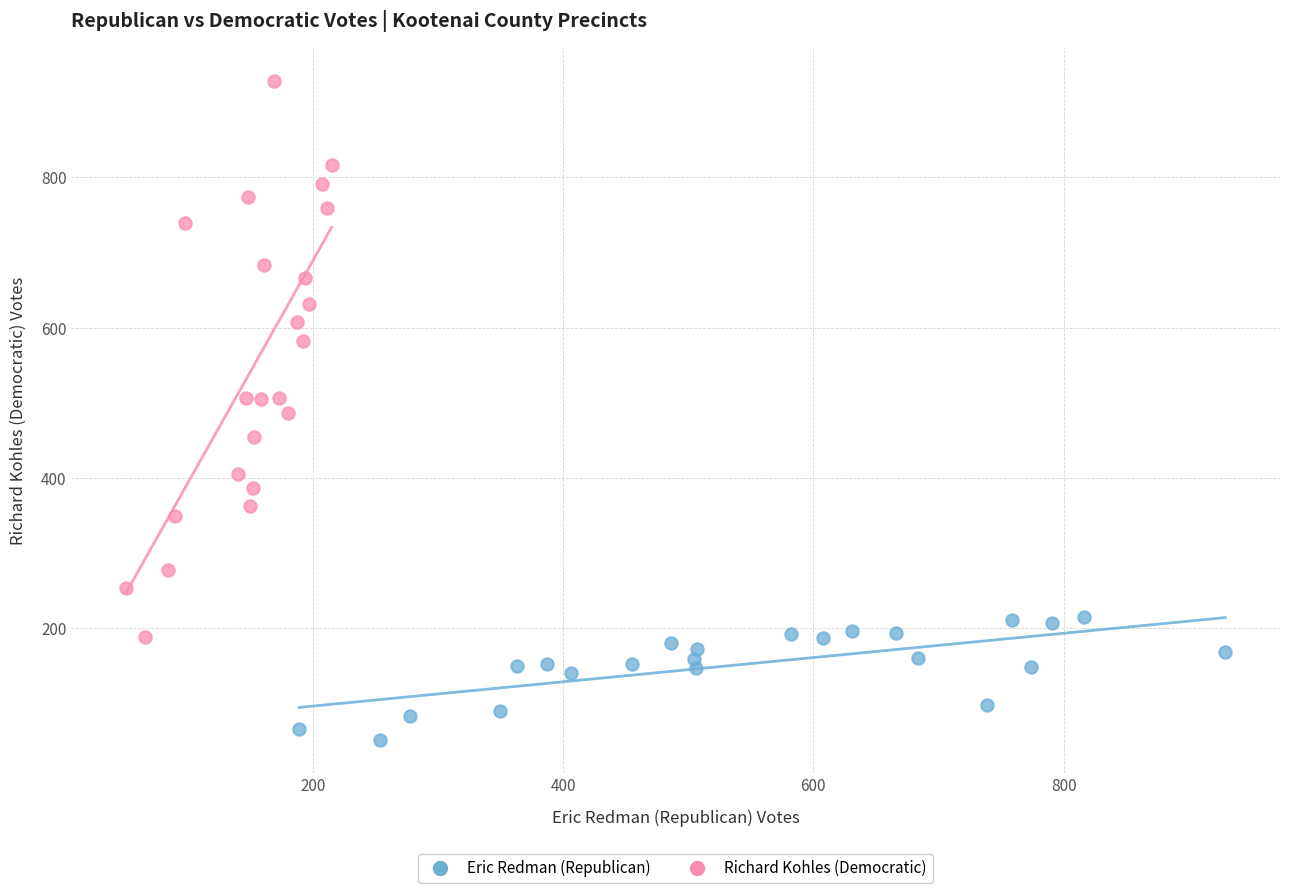

Which series contains the highest Y value?

Richard Kohles (Democratic)